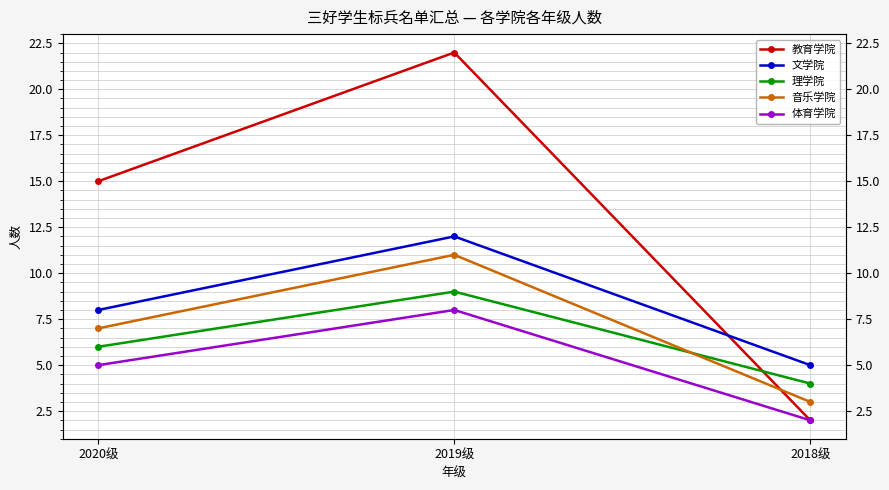

Where is 体育学院 nearest to the value 5?

2020级